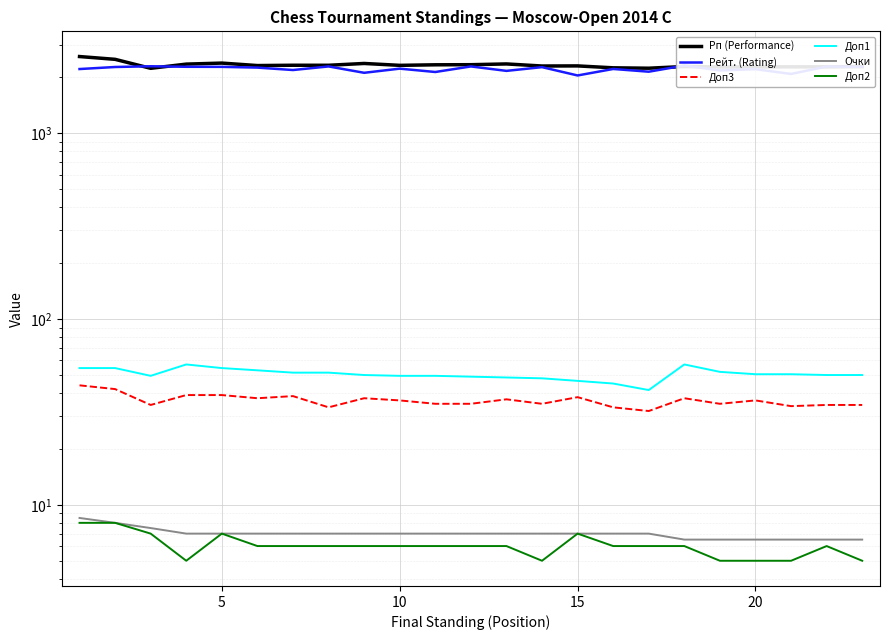

In Доп2, how many points are lower than both neighbors (excluding endpoints)?

2